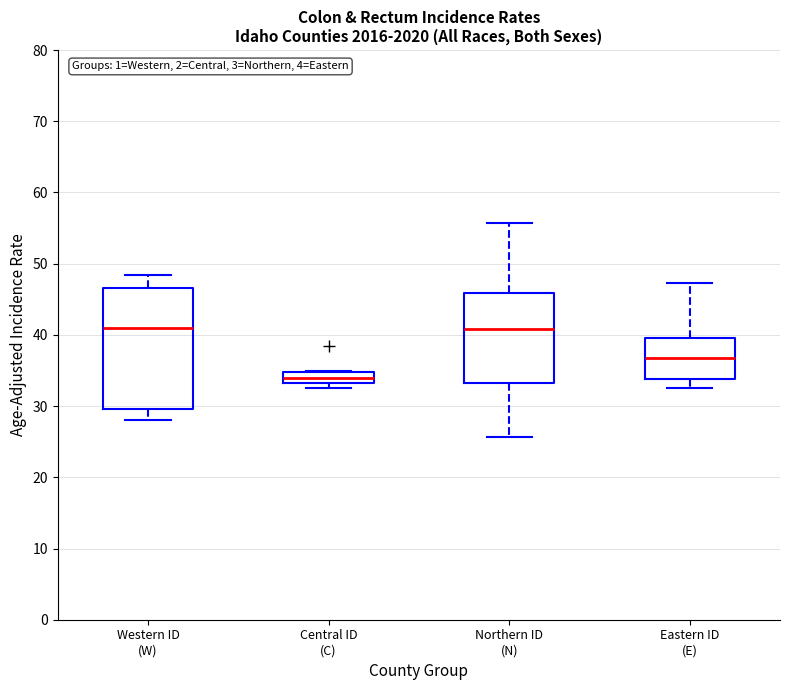

Where does the lower whisker of the box for Western ID (W) end on the y-axis? The values are not printed on the chart, so give them approximately, as read against the axis.

28